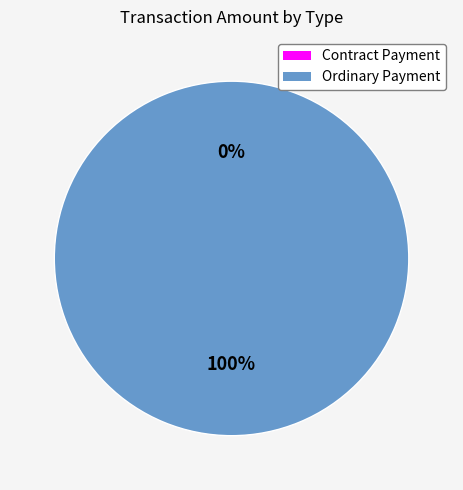

To the nearest percent, what is the average slice percentage?

50%